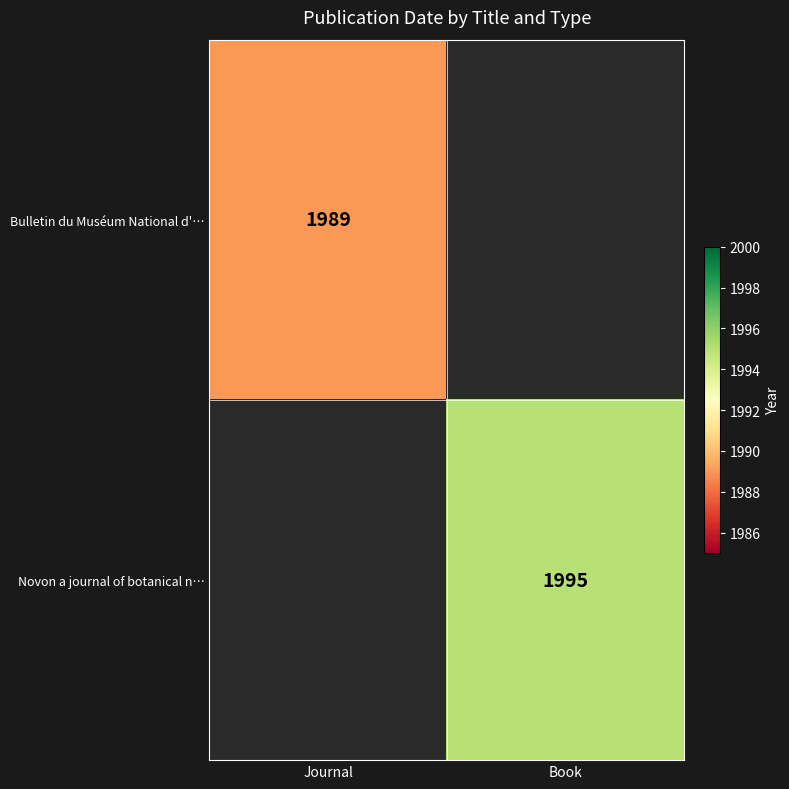

The Bulletin du Muséum National d'… series shows 1989 at Journal. True or false?

True